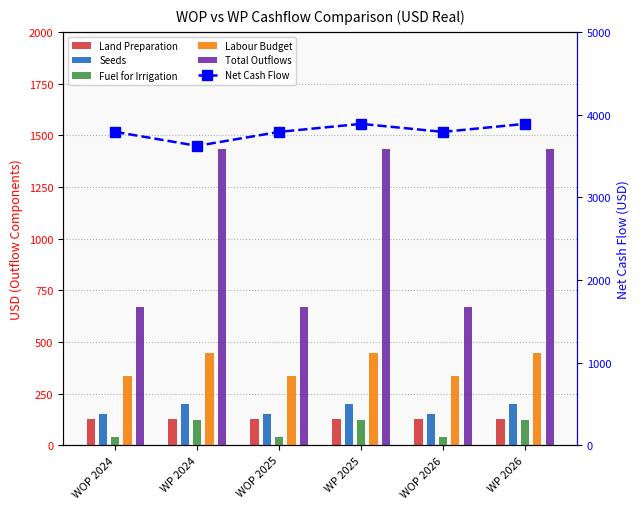

Rank the series by their maximum value, from lowest to highest.

Fuel for Irrigation, Land Preparation, Seeds, Labour Budget, Total Outflows, Net Cash Flow